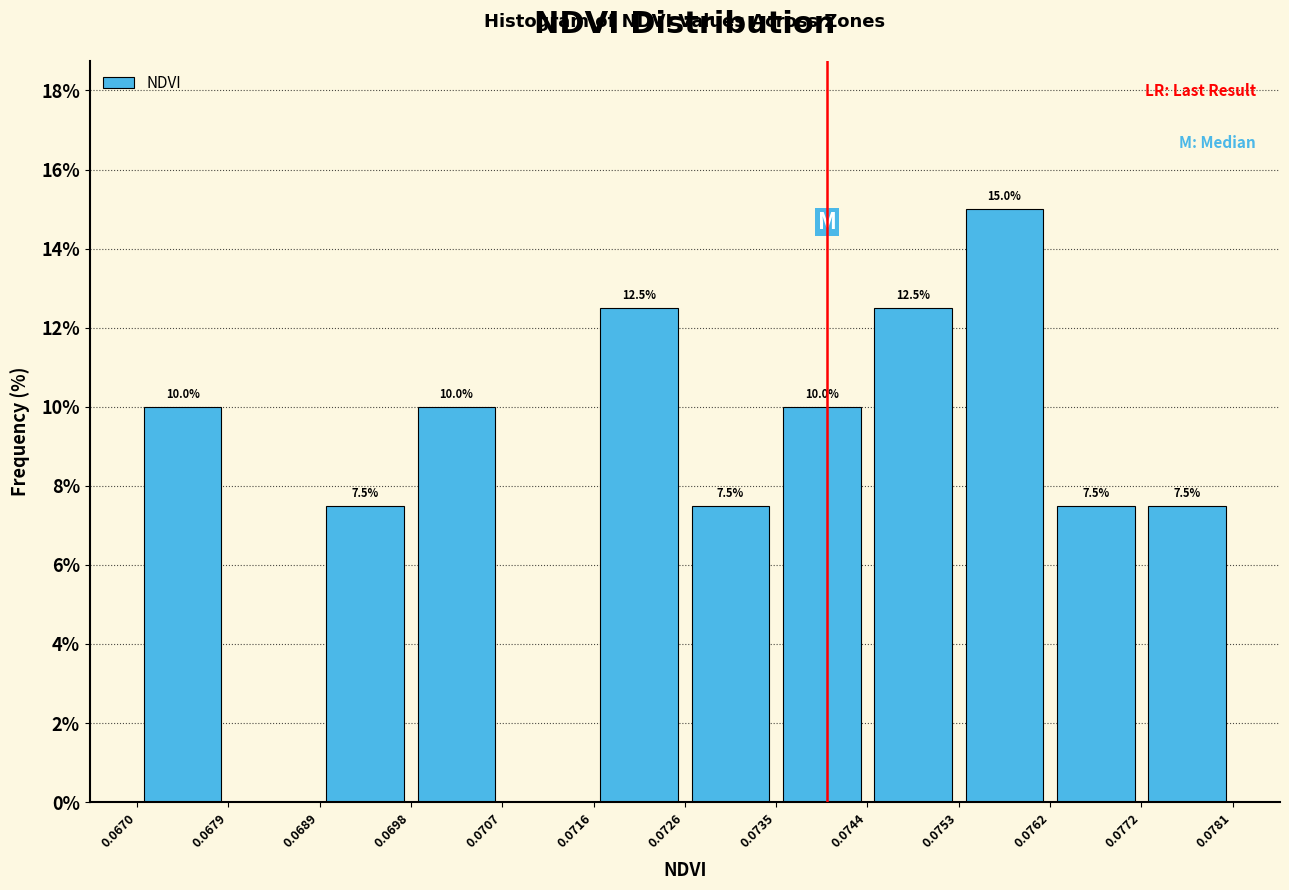

Over which range of the x-axis is the bar tallest?

0.0753 to 0.0762